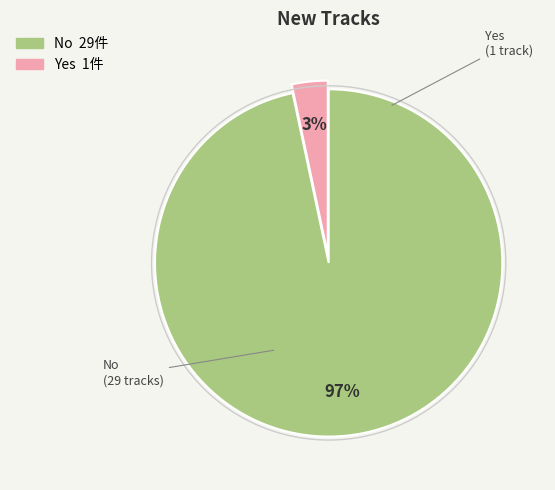

To the nearest percent, what is the combined percentage of Yes and No?

100%